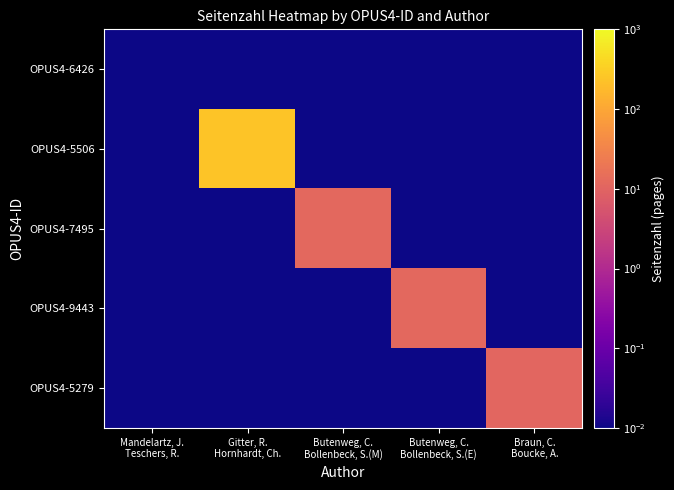

Reading right to left, transcribe all the data shown in this chart.

OPUS4-6426: Braun, C.
Boucke, A.=0.0	Butenweg, C.
Bollenbeck, S.(E)=0.0	Butenweg, C.
Bollenbeck, S.(M)=0.0	Gitter, R.
Hornhardt, Ch.=0.0	Mandelartz, J.
Teschers, R.=0.0
OPUS4-5506: Braun, C.
Boucke, A.=0.0	Butenweg, C.
Bollenbeck, S.(E)=0.0	Butenweg, C.
Bollenbeck, S.(M)=0.0	Gitter, R.
Hornhardt, Ch.=244.0	Mandelartz, J.
Teschers, R.=0.0
OPUS4-7495: Braun, C.
Boucke, A.=0.0	Butenweg, C.
Bollenbeck, S.(E)=0.0	Butenweg, C.
Bollenbeck, S.(M)=12.0	Gitter, R.
Hornhardt, Ch.=0.0	Mandelartz, J.
Teschers, R.=0.0
OPUS4-9443: Braun, C.
Boucke, A.=0.0	Butenweg, C.
Bollenbeck, S.(E)=12.0	Butenweg, C.
Bollenbeck, S.(M)=0.0	Gitter, R.
Hornhardt, Ch.=0.0	Mandelartz, J.
Teschers, R.=0.0
OPUS4-5279: Braun, C.
Boucke, A.=11.0	Butenweg, C.
Bollenbeck, S.(E)=0.0	Butenweg, C.
Bollenbeck, S.(M)=0.0	Gitter, R.
Hornhardt, Ch.=0.0	Mandelartz, J.
Teschers, R.=0.0